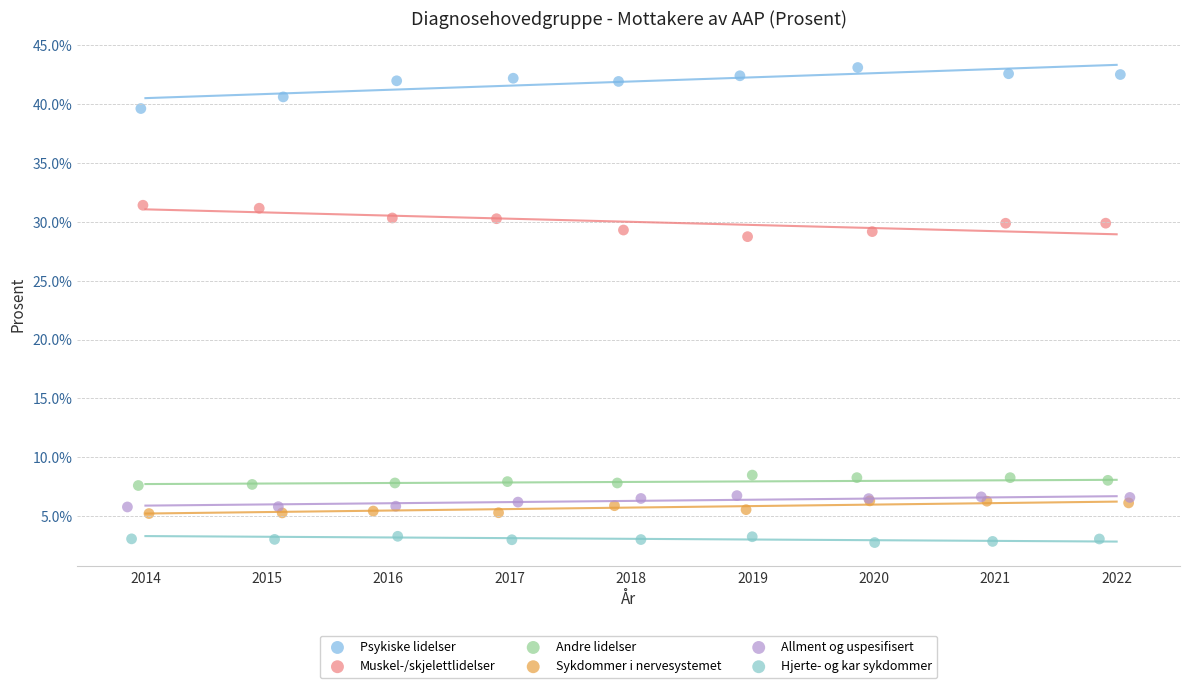

Which series contains the highest Y value?

Psykiske lidelser